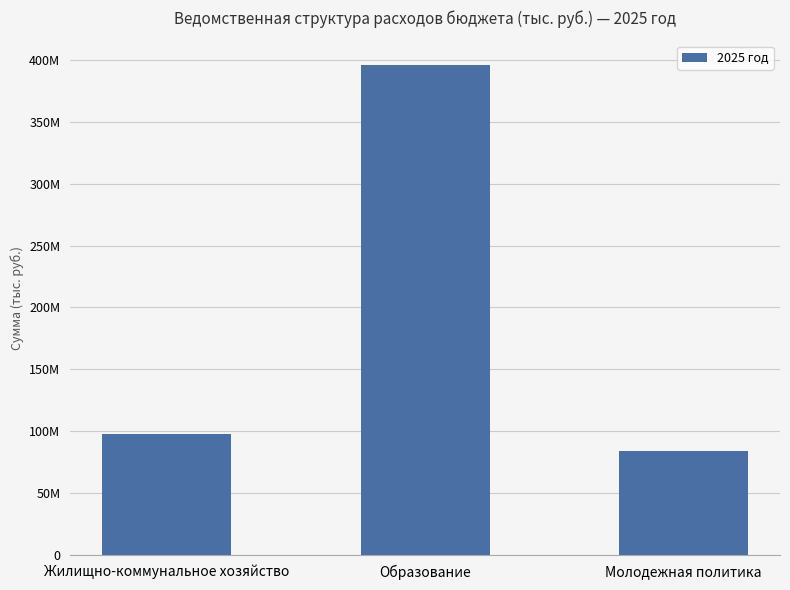

The chart shows a value of 395865560 at Образование. True or false?

True